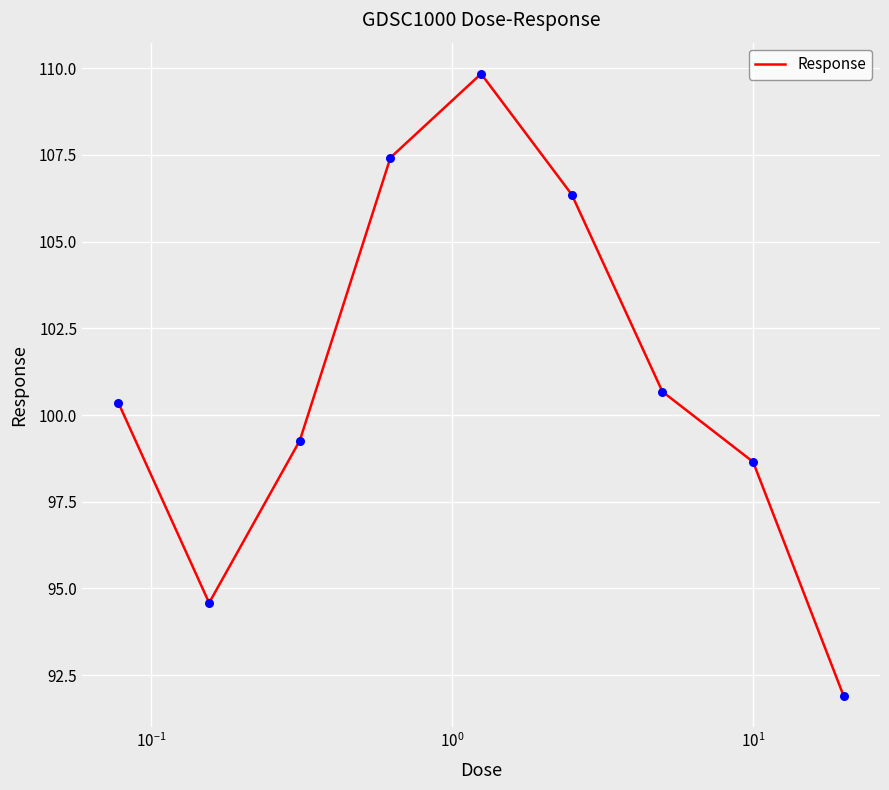

What is the difference between the maximum and minimum values?

17.9